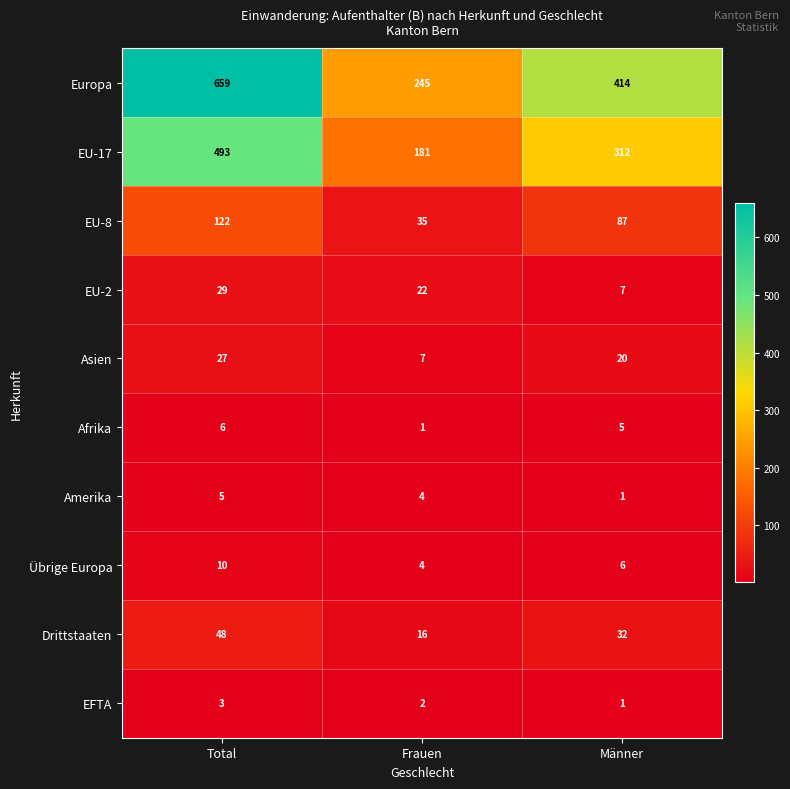

Which series has the widest spread of values?

Europa